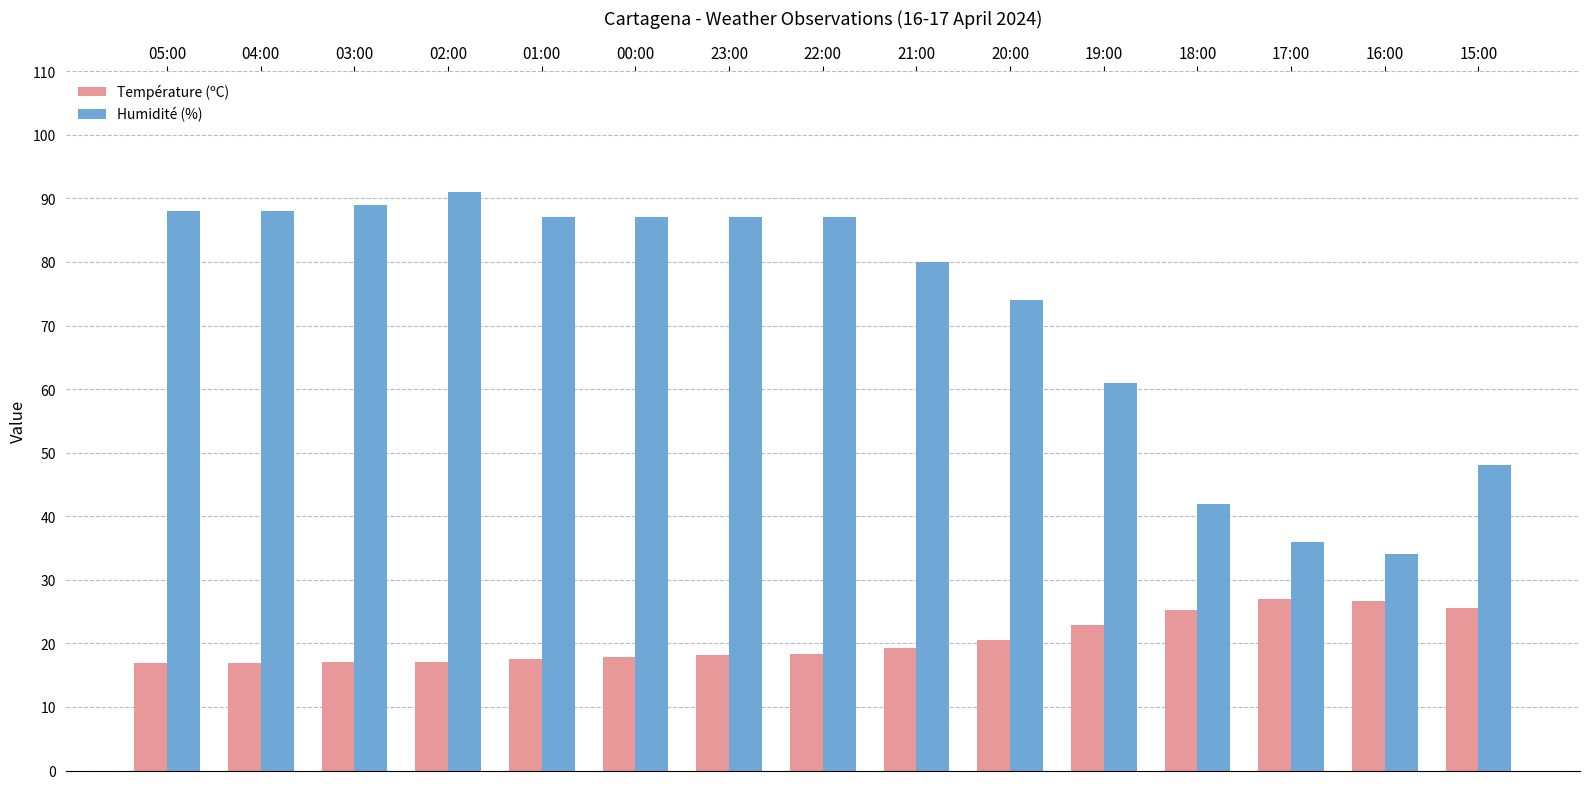

Is it true that Humidité (%) equals 89.0 at 03:00?

True